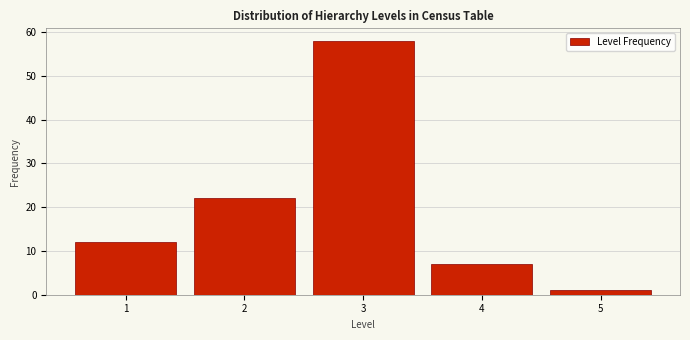

Reading right to left, extract all data points from this chart.

5=1	4=7	3=58	2=22	1=12